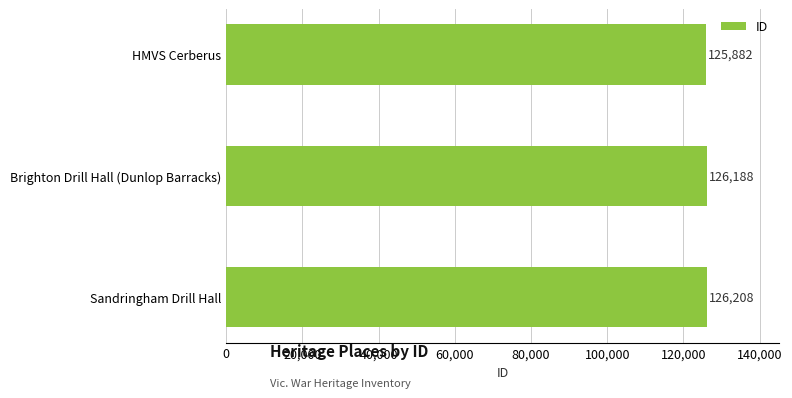

What is the label of the 1st bar from the top?

HMVS Cerberus